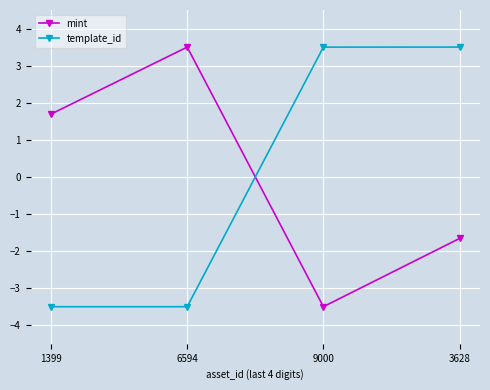

Reading right to left, extract all data points from this chart.

mint: 3628=-1.7	9000=-3.5	6594=3.5	1399=1.7
template_id: 3628=3.5	9000=3.5	6594=-3.5	1399=-3.5